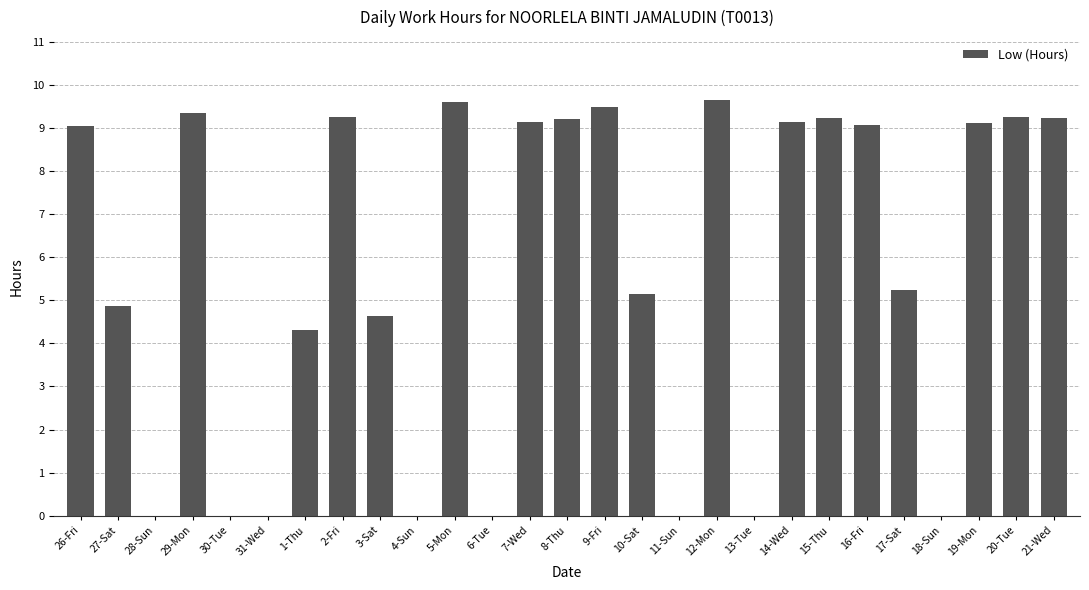

What is the greatest value displayed?

9.7